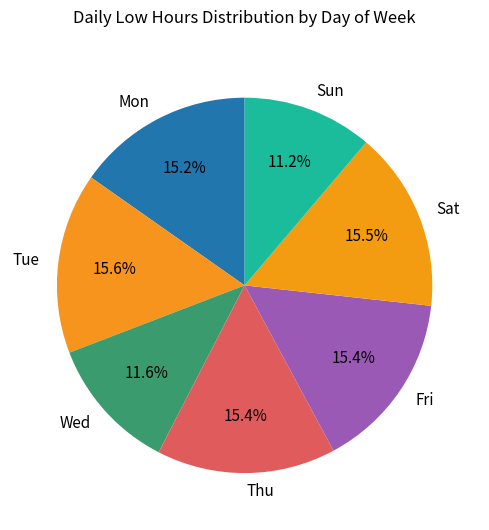

To the nearest percent, what is the difference between the largest and smallest slice percentages?

4%